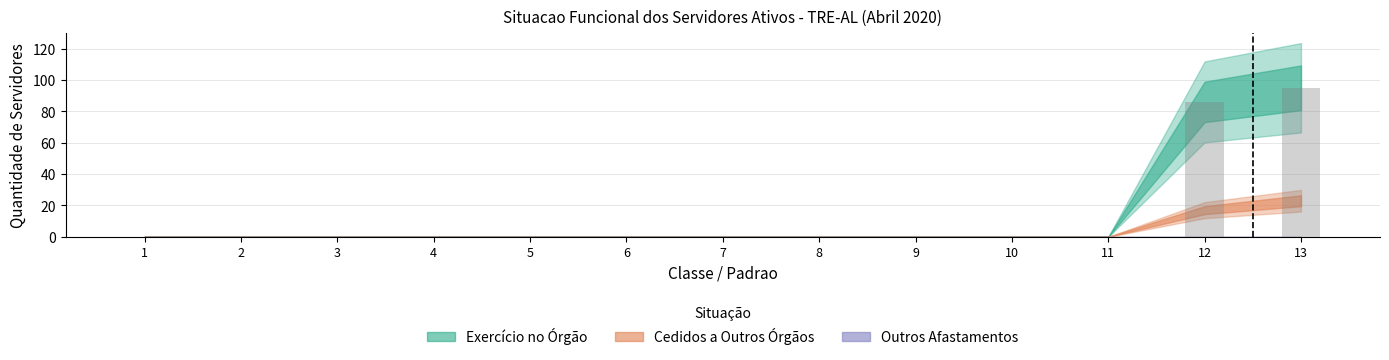

Is it true that the value at 10 is 52?

False